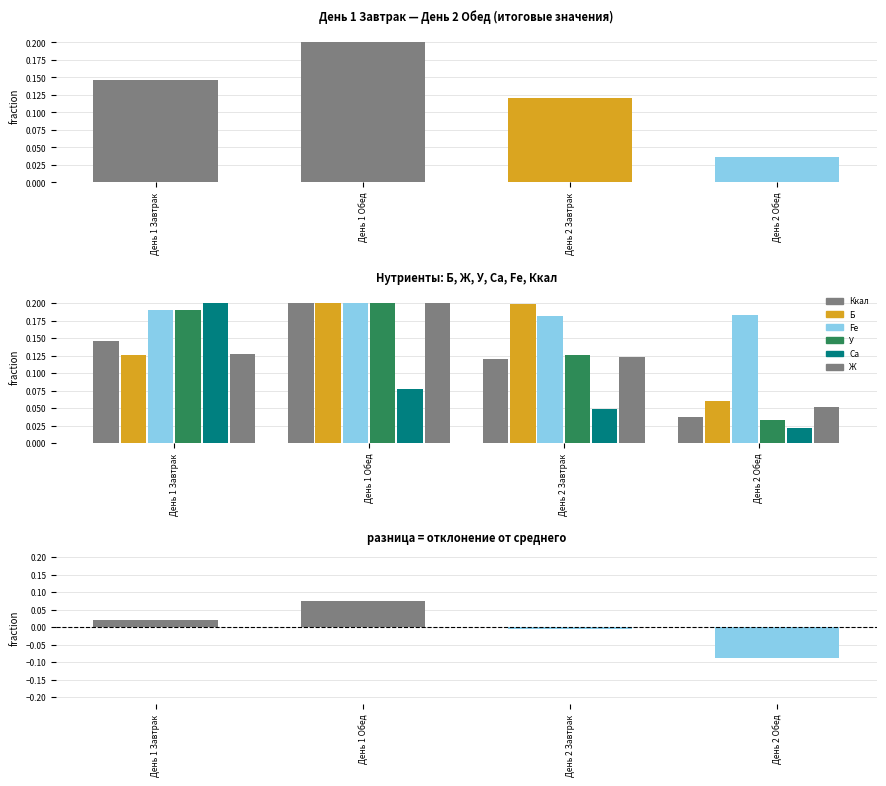

Reading right to left, list all the values displayed in this chart.

Ккал: 0.0	0.1	0.2	0.1
Б: 0.1	0.2	0.2	0.1
Fe: 0.2	0.2	0.2	0.2
У: 0.0	0.1	0.2	0.2
Ca: 0.0	0.0	0.1	0.2
Ж: 0.1	0.1	0.2	0.1